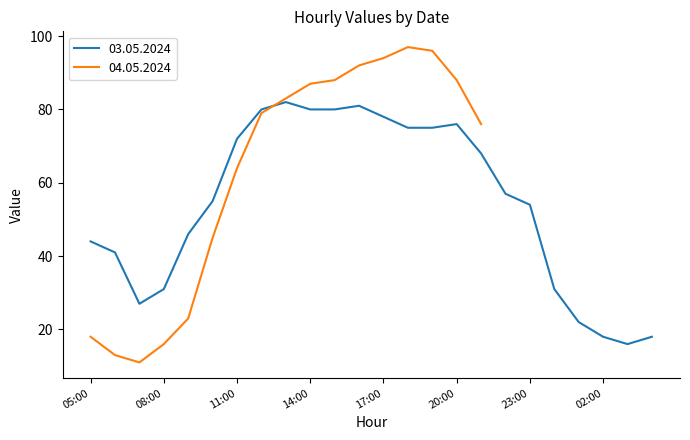

At which label does the data first exceed 57?

11:00